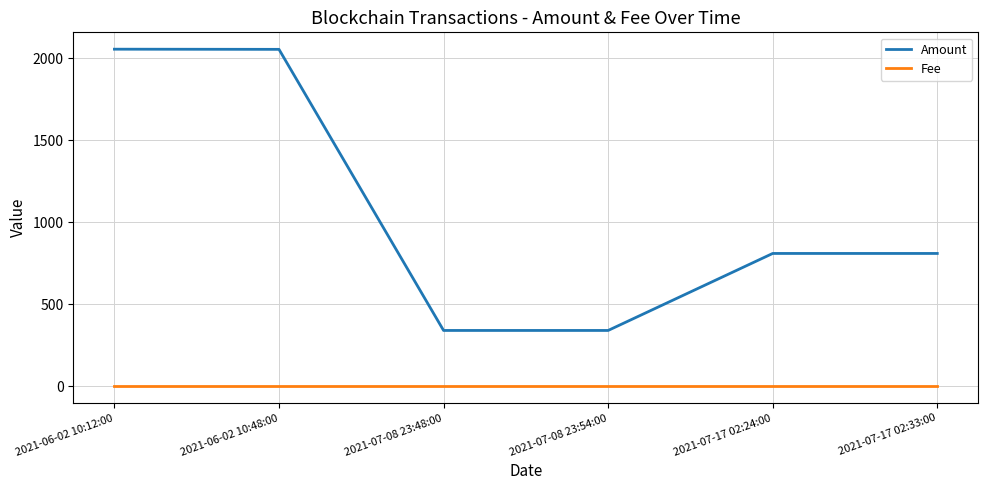

What position from the right is 2021-07-08 23:54:00?

3